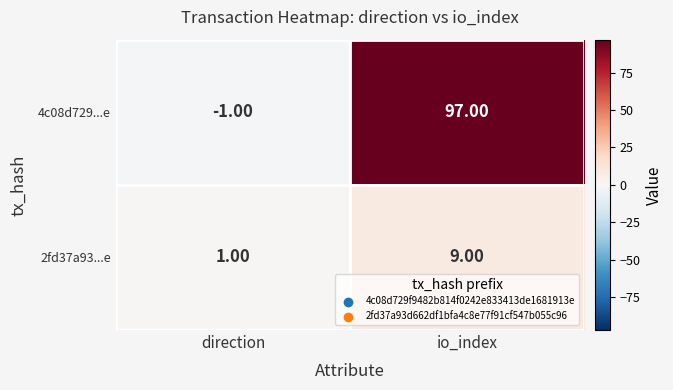

Rank the series by their maximum value, from lowest to highest.

2fd37a93...e, 4c08d729...e